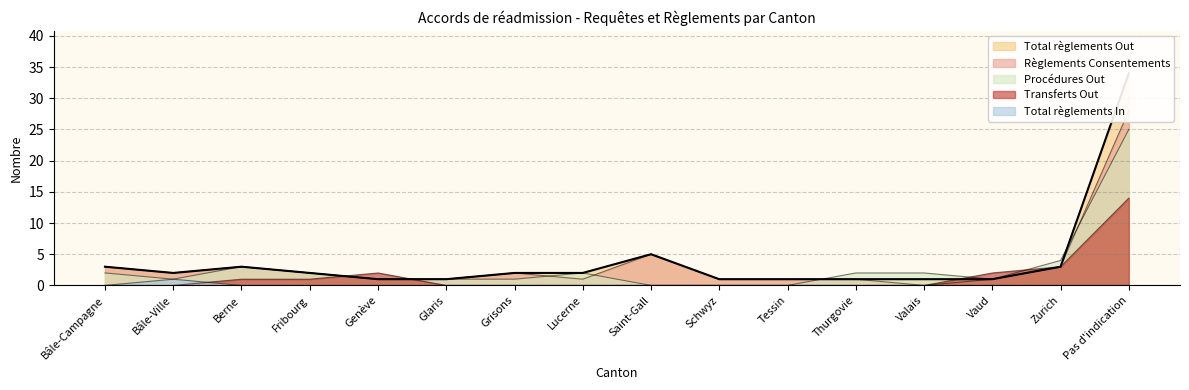

Reading right to left, what are all the values shown in this chart?

34	3	1	1	1	1	1	5	2	2	1	1	2	3	2	3